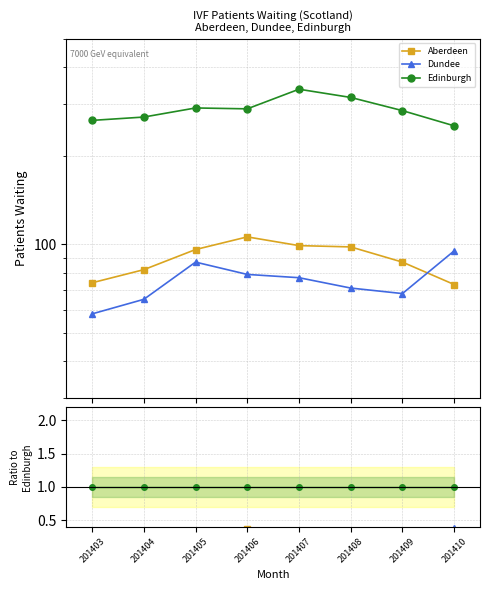

At which label is Aberdeen closest to 0?

201403